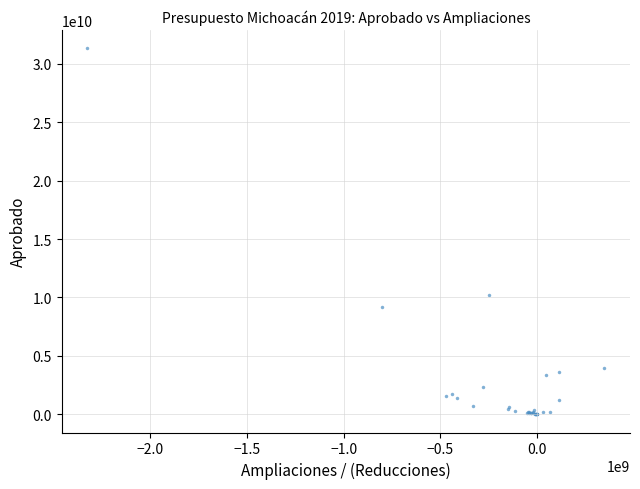

What Y value in the scatter plot is closest to 15674159150?

10188053240